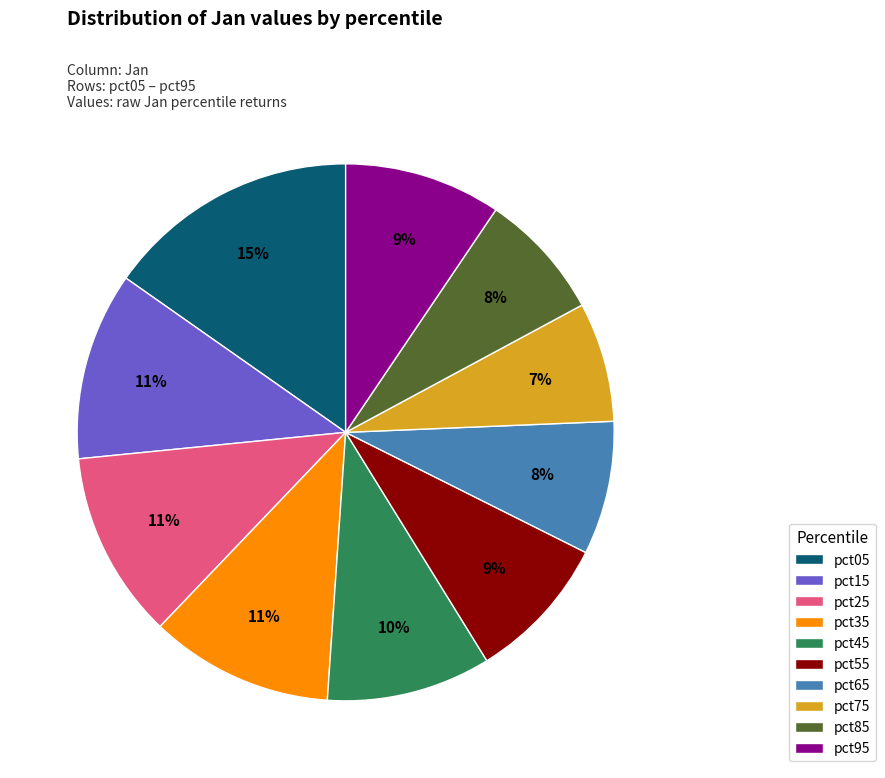

To the nearest percent, what percentage of the pie is pct85?

8%